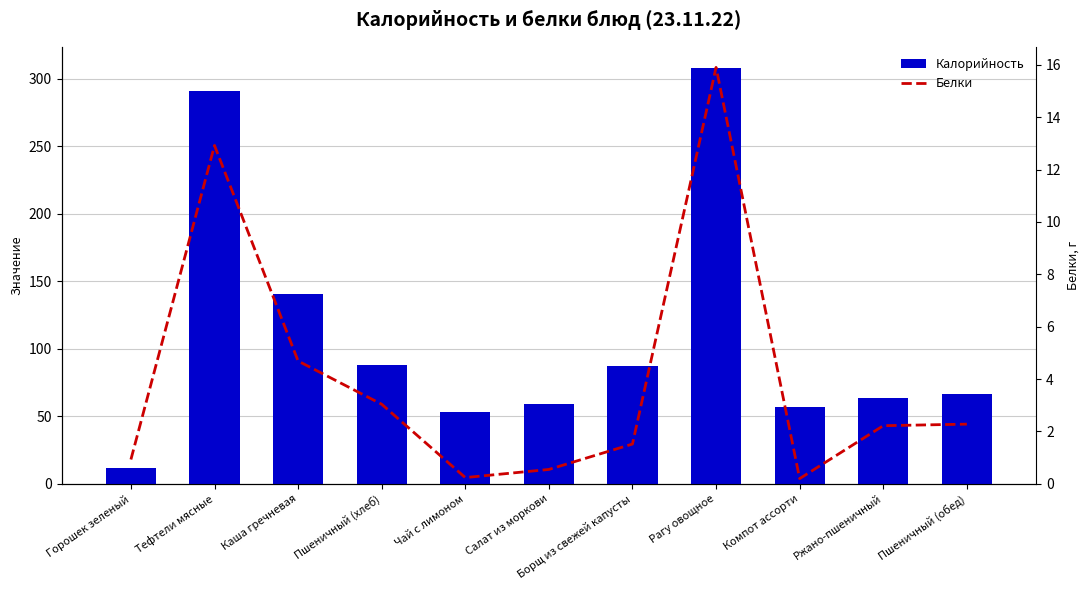

Rank the series by their maximum value, from lowest to highest.

Белки, Калорийность